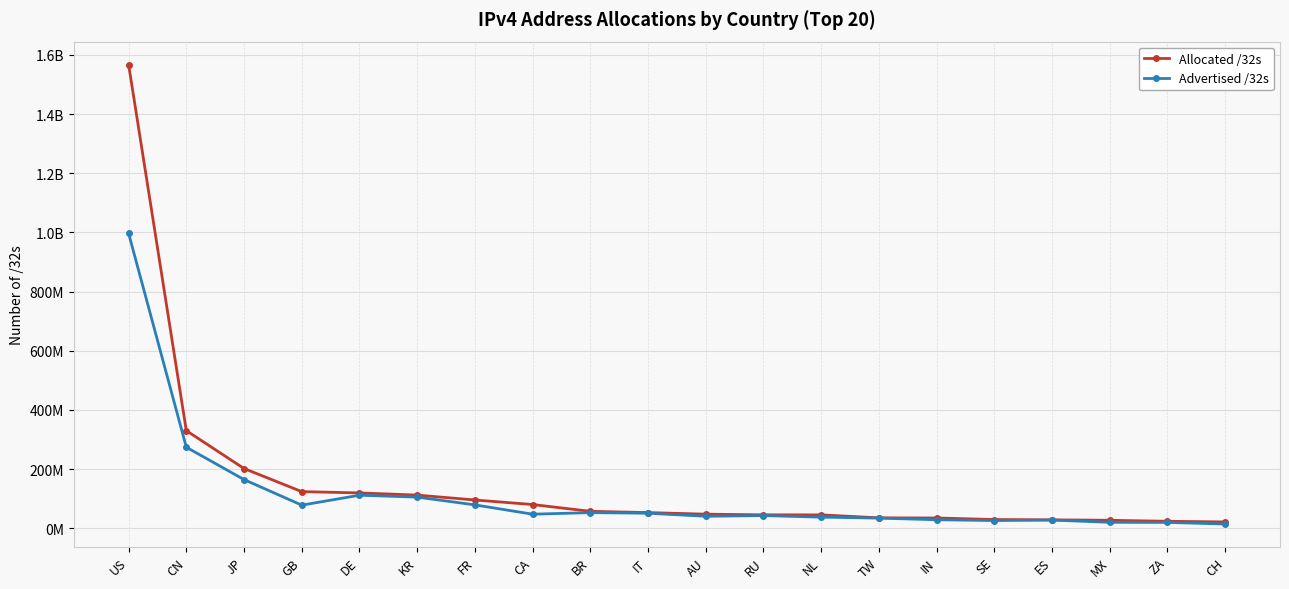

At which category does the chart reach its peak across all series?

US